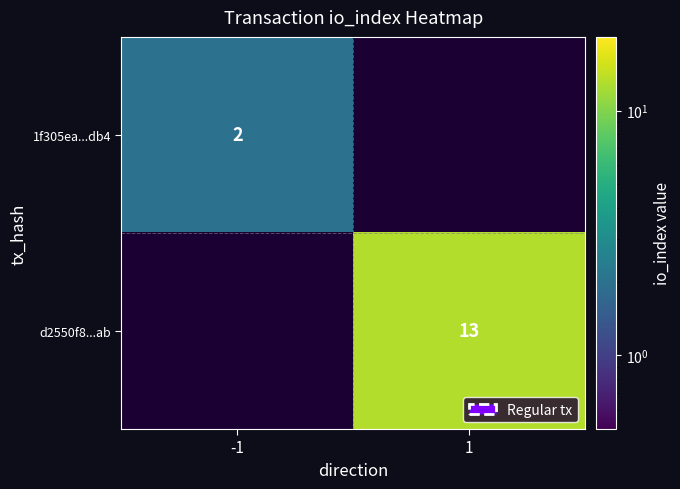

How many series are shown in this chart?

2